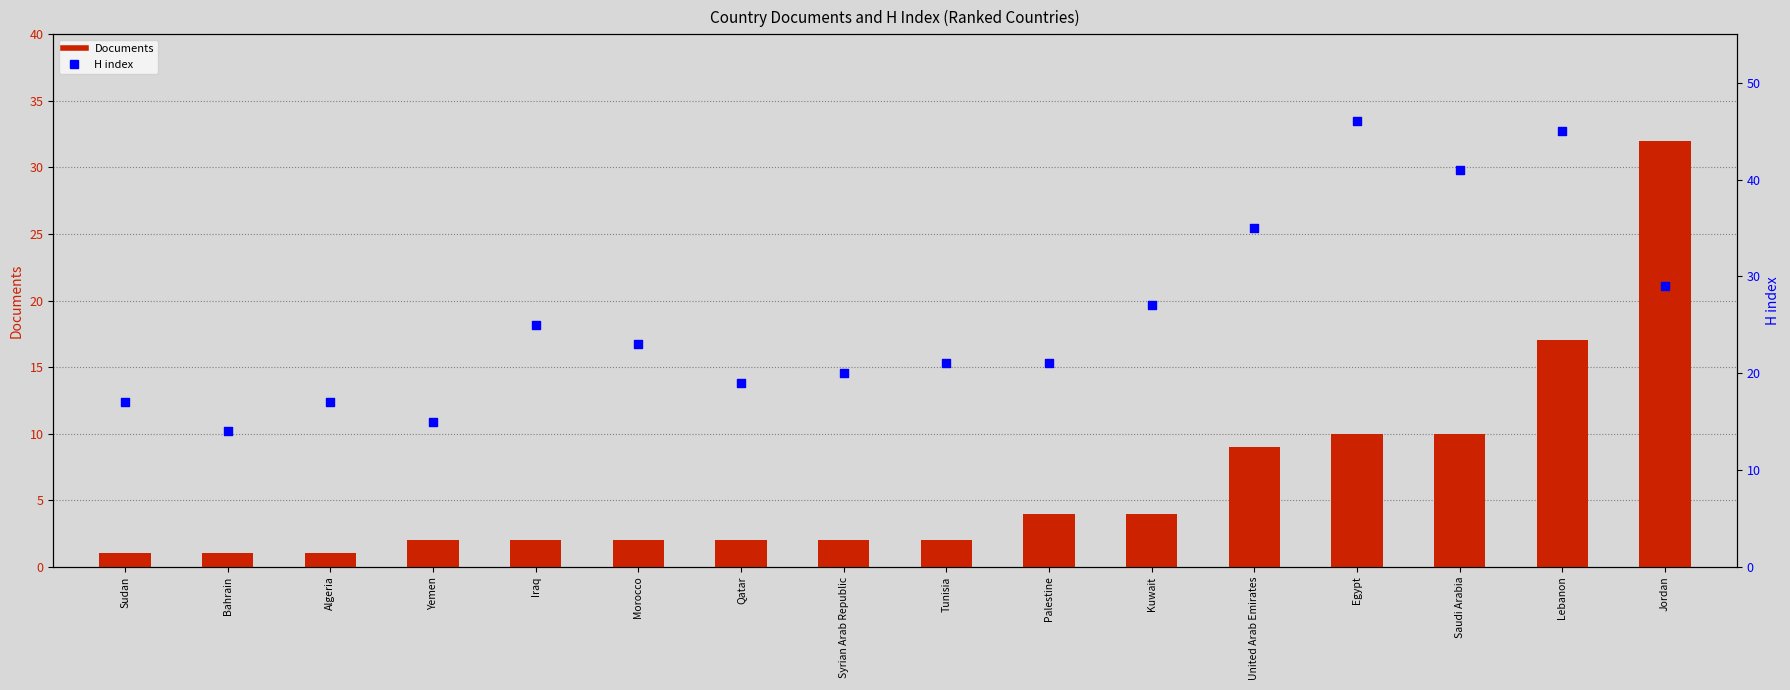

What are all the series names shown in the legend?

Documents, H index